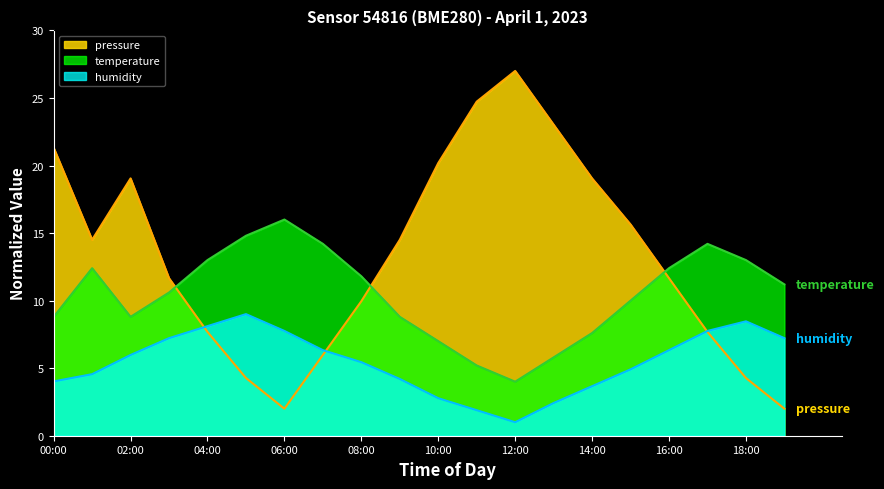

What is the maximum value for temperature?

16.0